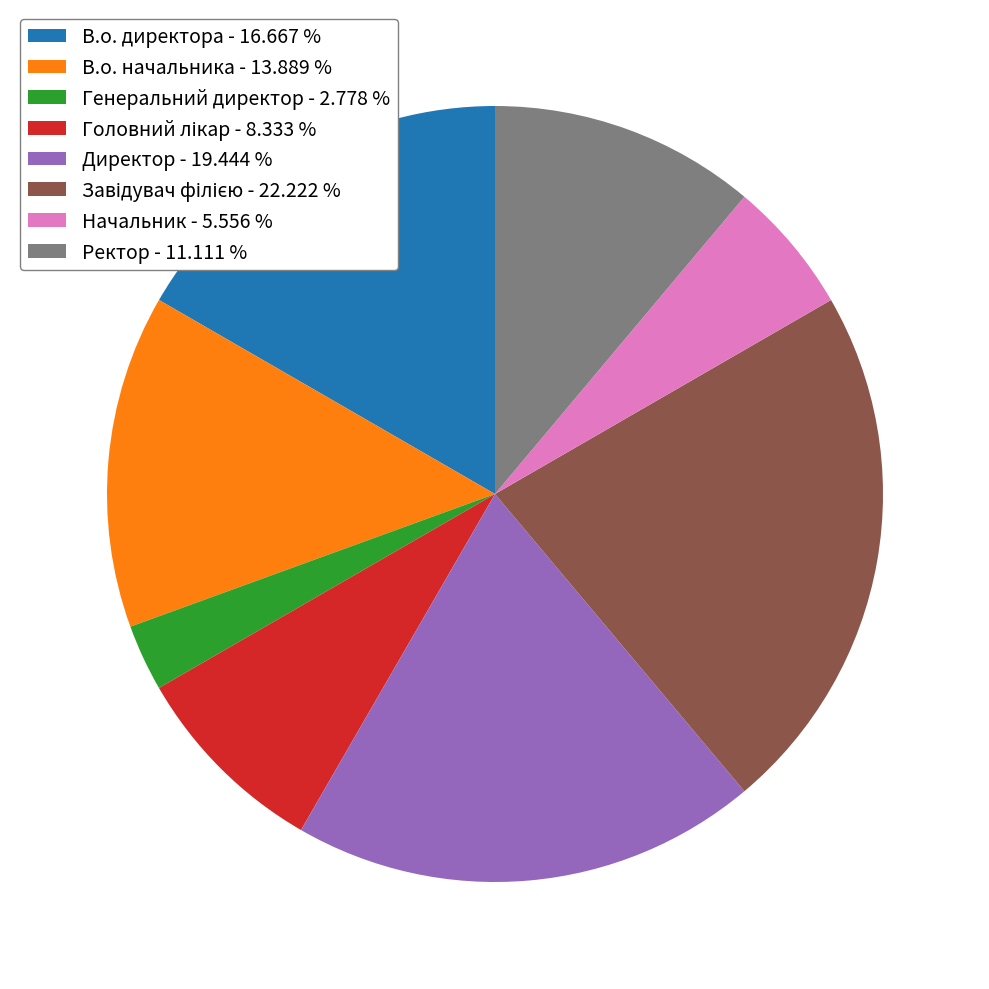

Approximately how many times larger is the value at В.о. директора - 16.667 % compared to Начальник - 5.556 %?

3.0